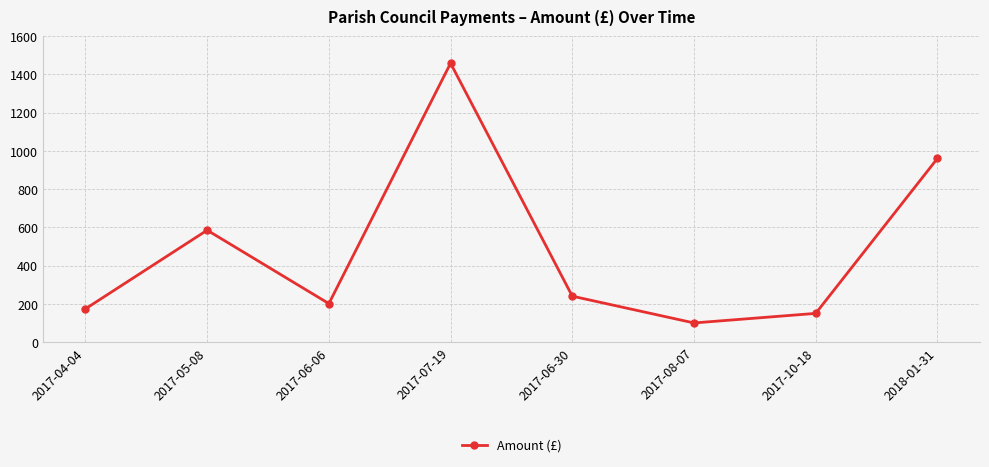

Rank the categories by value from highest to lowest.

2017-07-19, 2018-01-31, 2017-05-08, 2017-06-30, 2017-06-06, 2017-04-04, 2017-10-18, 2017-08-07